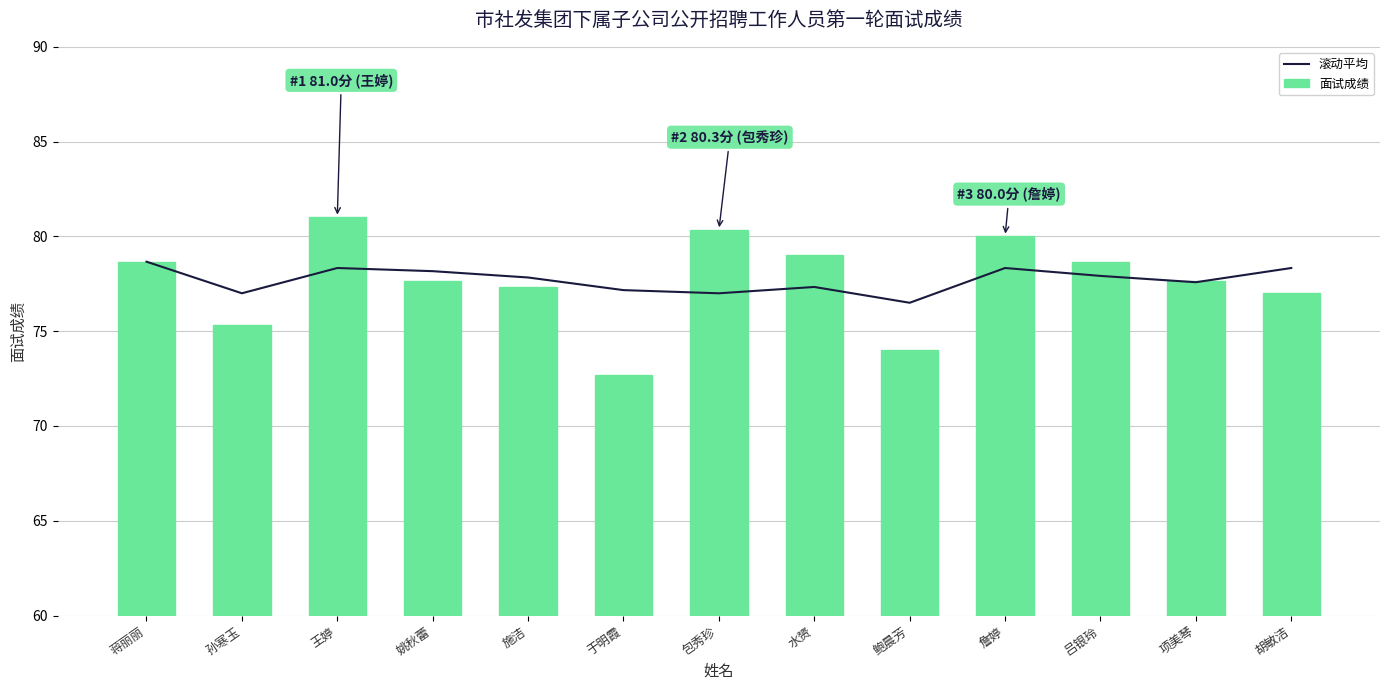

True or false: 滚动平均 has a value of 137.0 at 吕银玲.

False